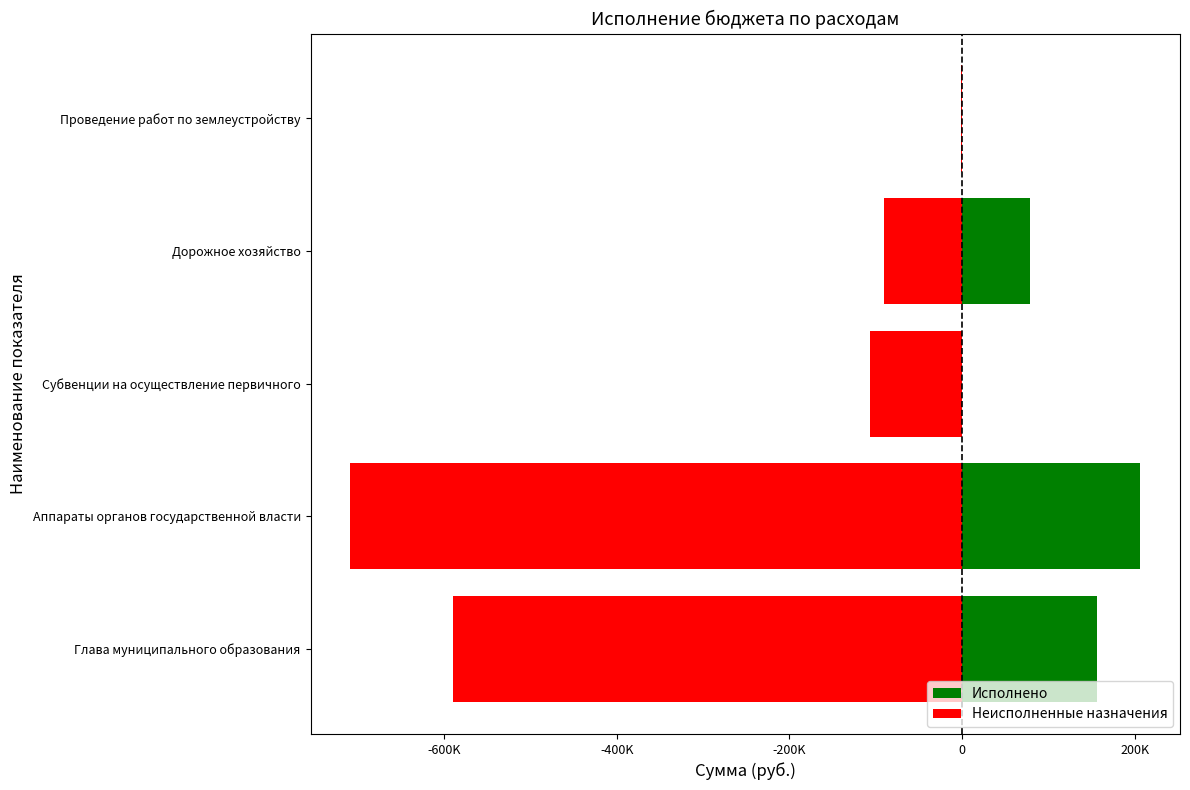

The value of Неисполненные назначения at Глава муниципального образования is -820633.3. True or false?

False